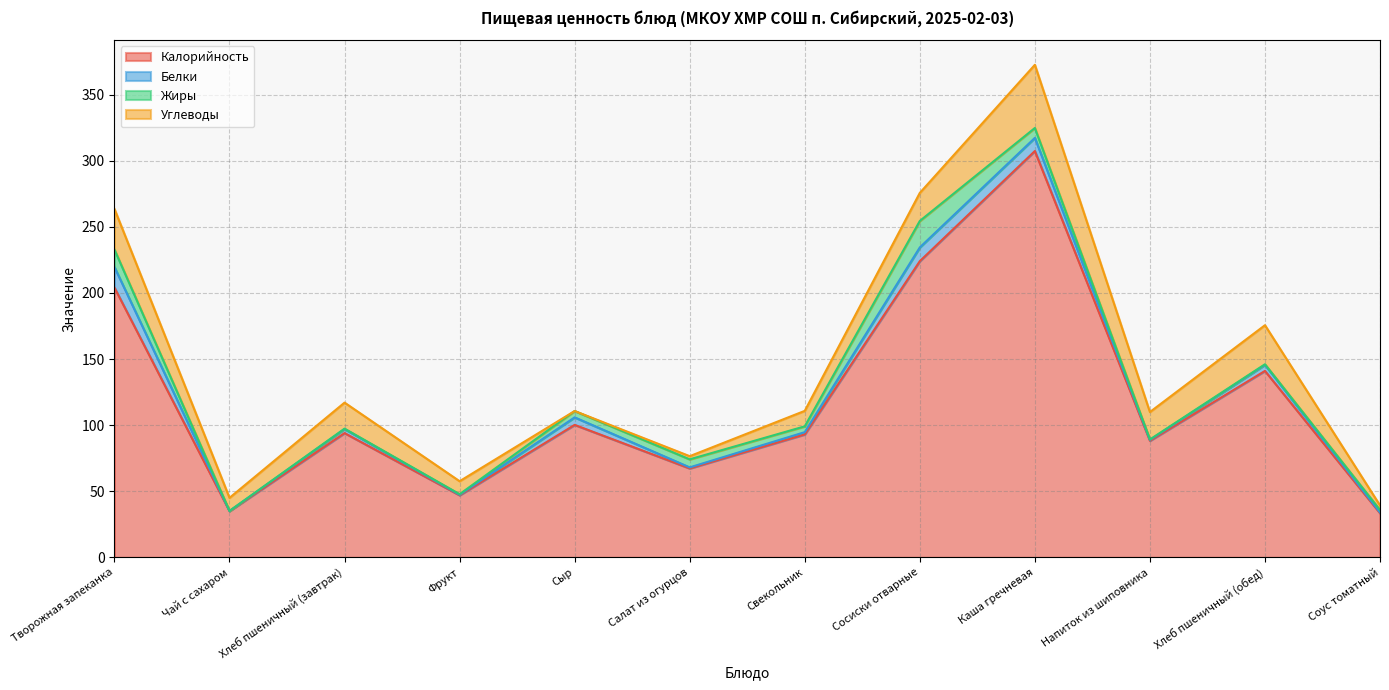

What is the difference between the maximum and minimum values in the Углеводы series?

47.8